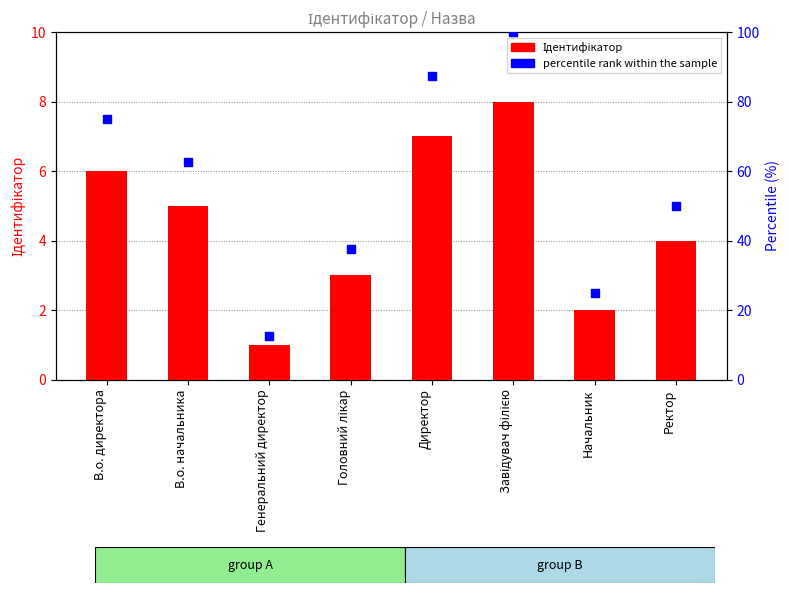

Which series has the widest spread of Y values?

percentile rank within the sample